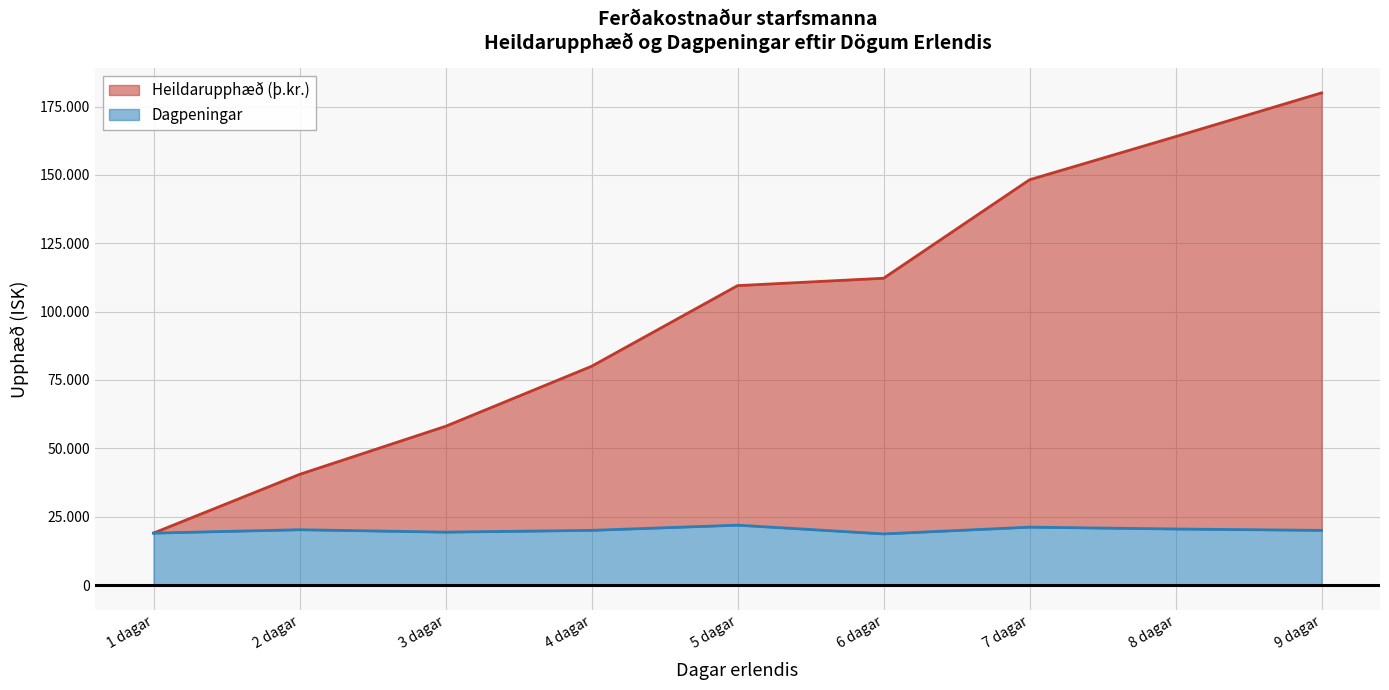

Which series has the widest spread of values?

Heildarupphæð (þ.kr.)